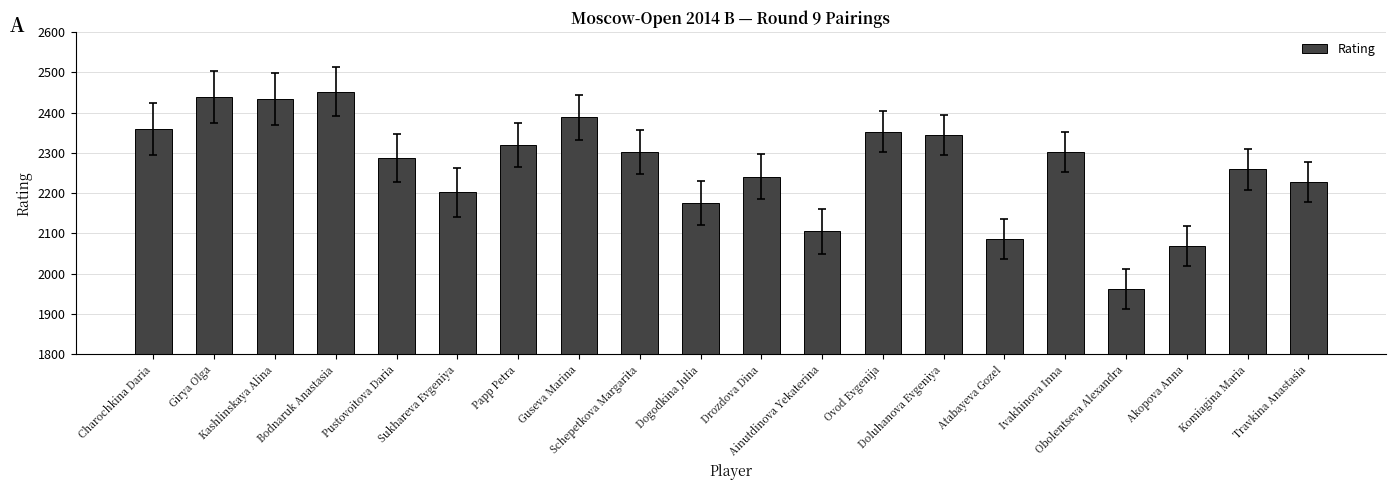

How many distinct data groups are displayed?

1